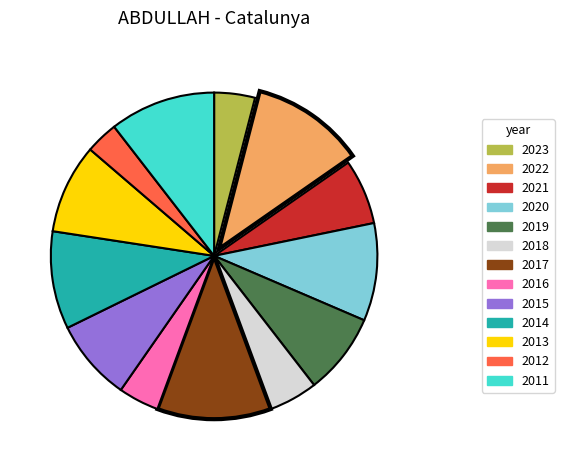

Which category has the smallest portion of the pie?

2012